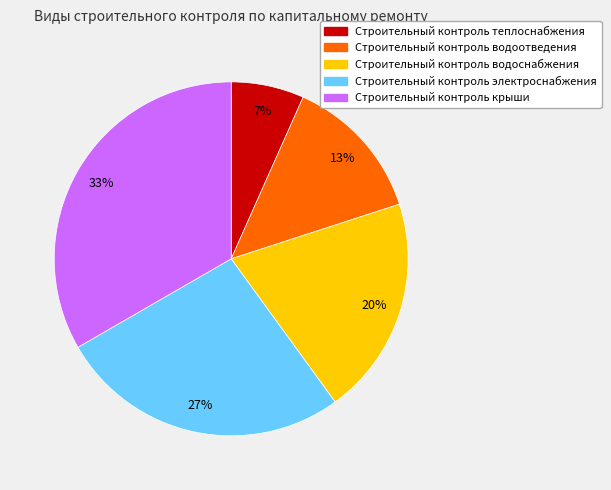

To the nearest percent, what is the combined percentage of Строительный контроль крыши and Строительный контроль электроснабжения?

60%